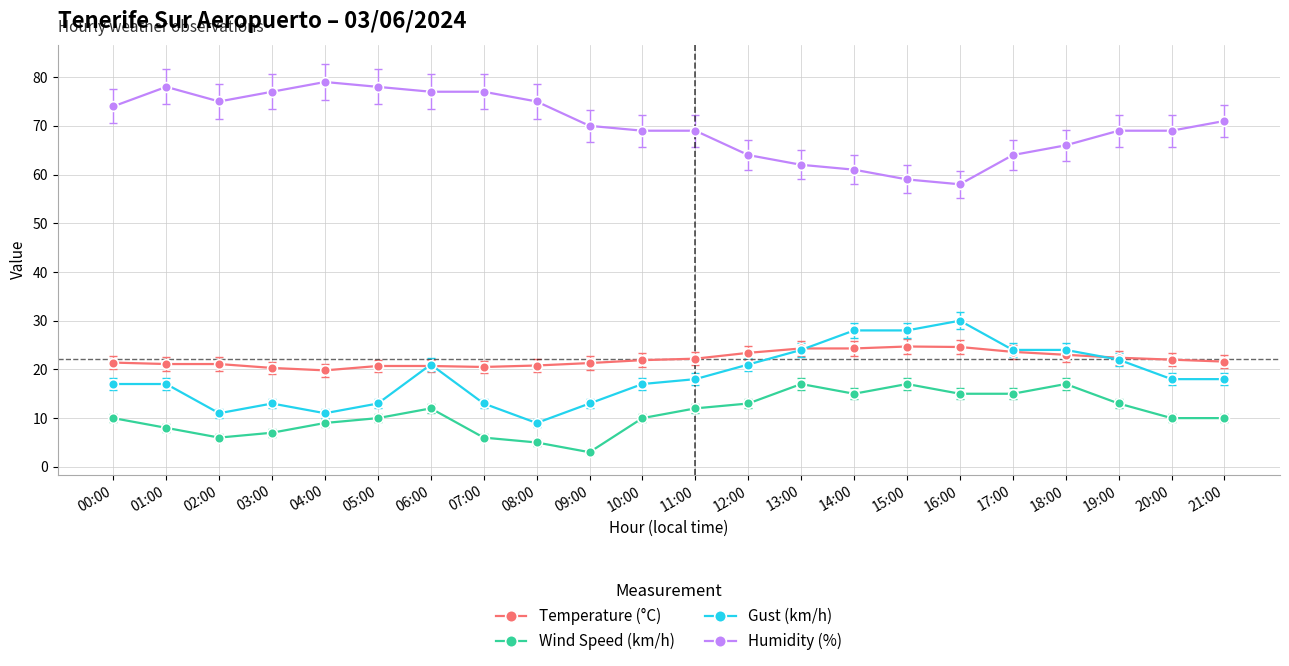

What position from the left is 07:00?

8